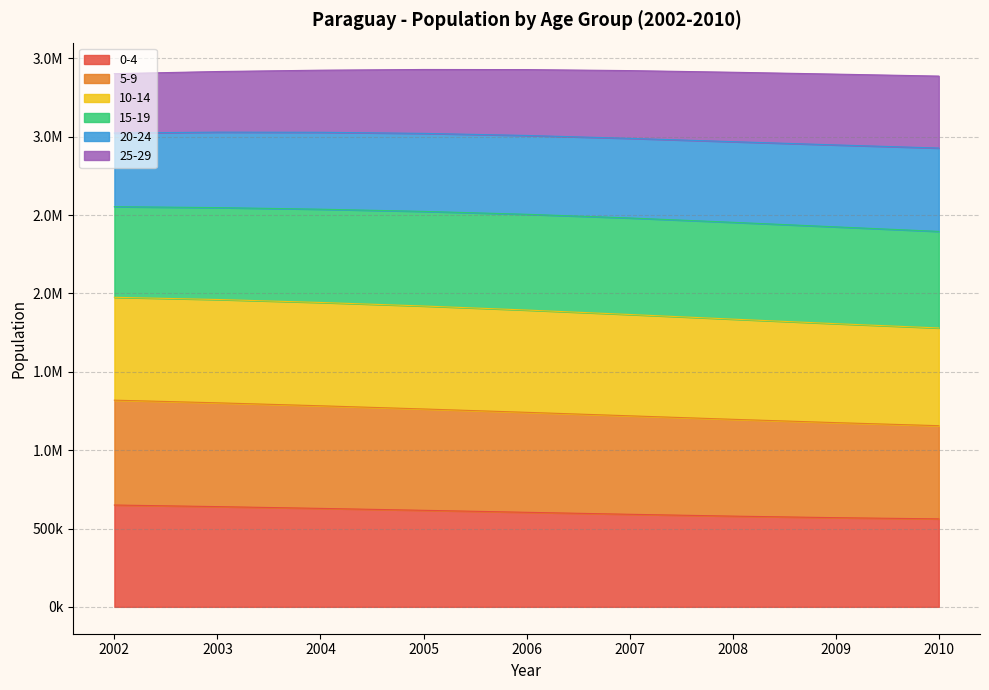

What are all the series names shown in the legend?

0-4, 5-9, 10-14, 15-19, 20-24, 25-29